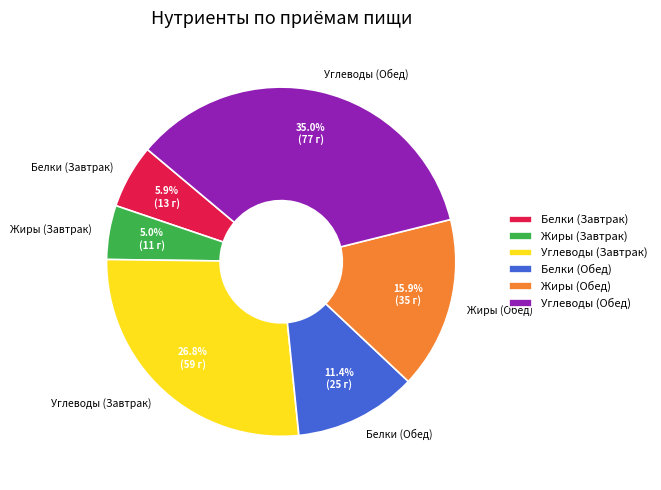

What is the largest slice in the pie chart?

Углеводы (Обед)